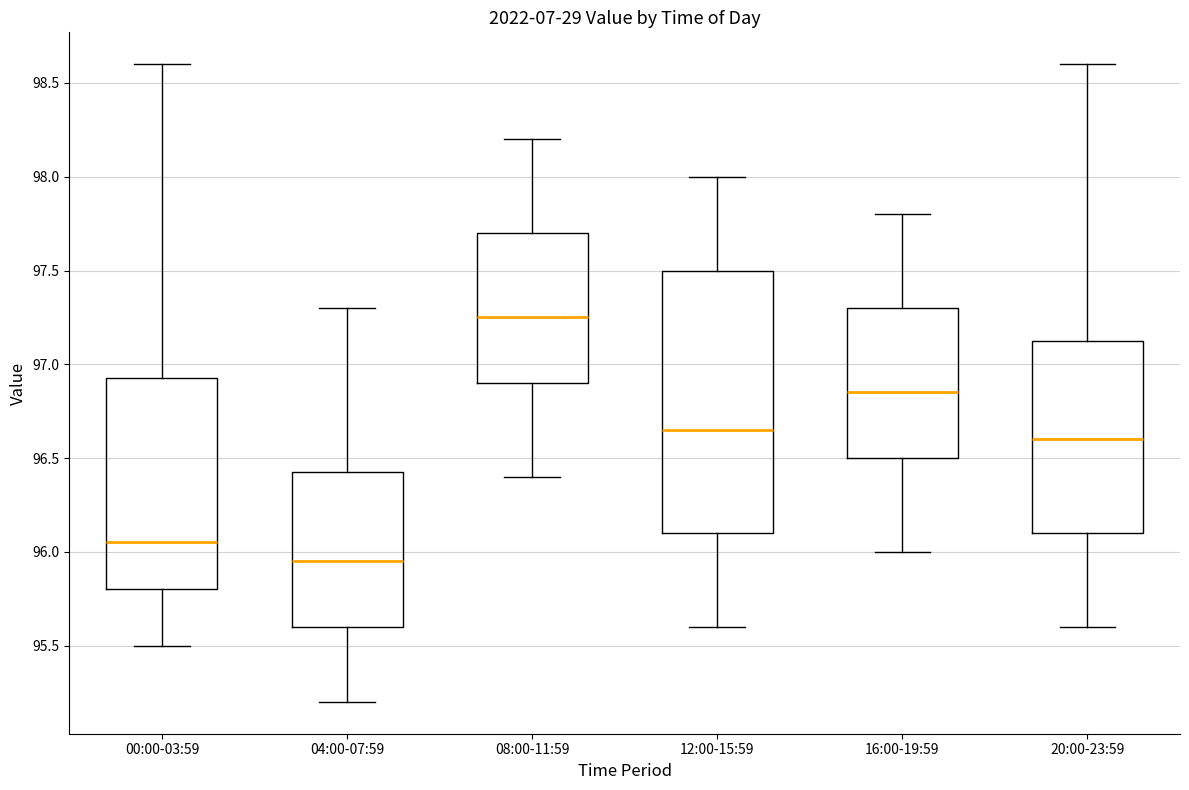

Where is the upper edge of the box for 08:00-11:59 on the y-axis? The values are not printed on the chart, so give them approximately, as read against the axis.

97.70